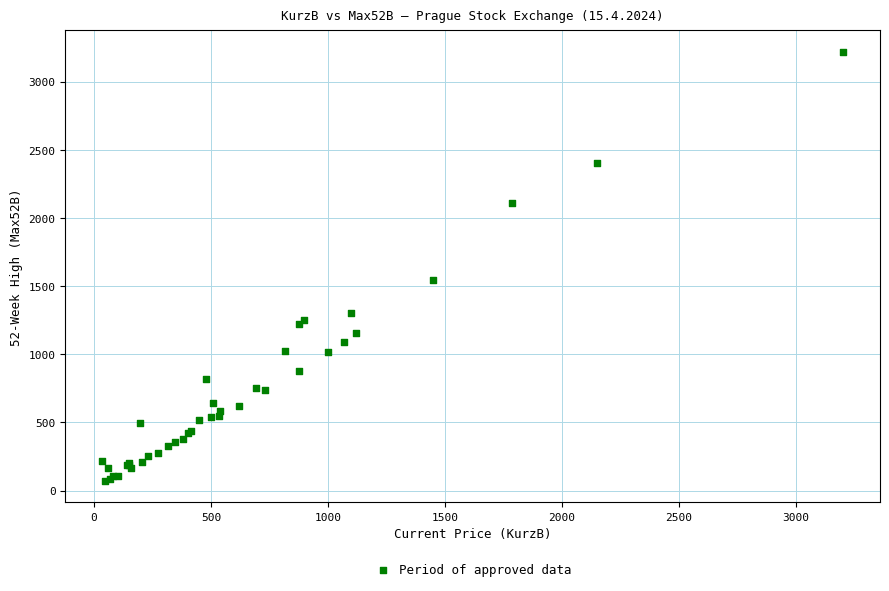

What Y value in the scatter plot is closest to 1645?

1544.0